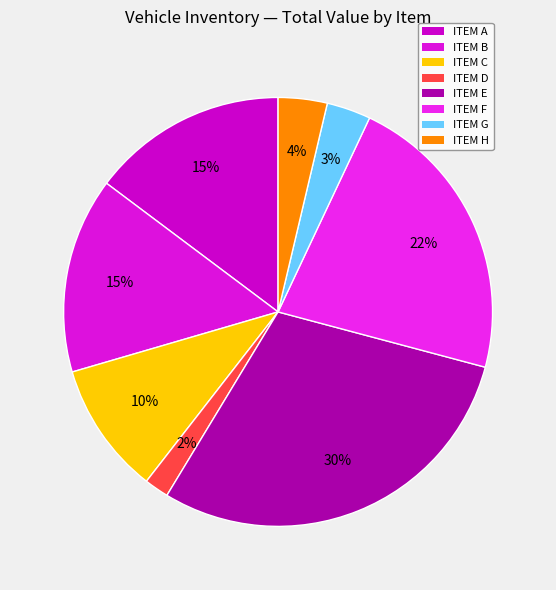

Count the number of slices in the pie.

8